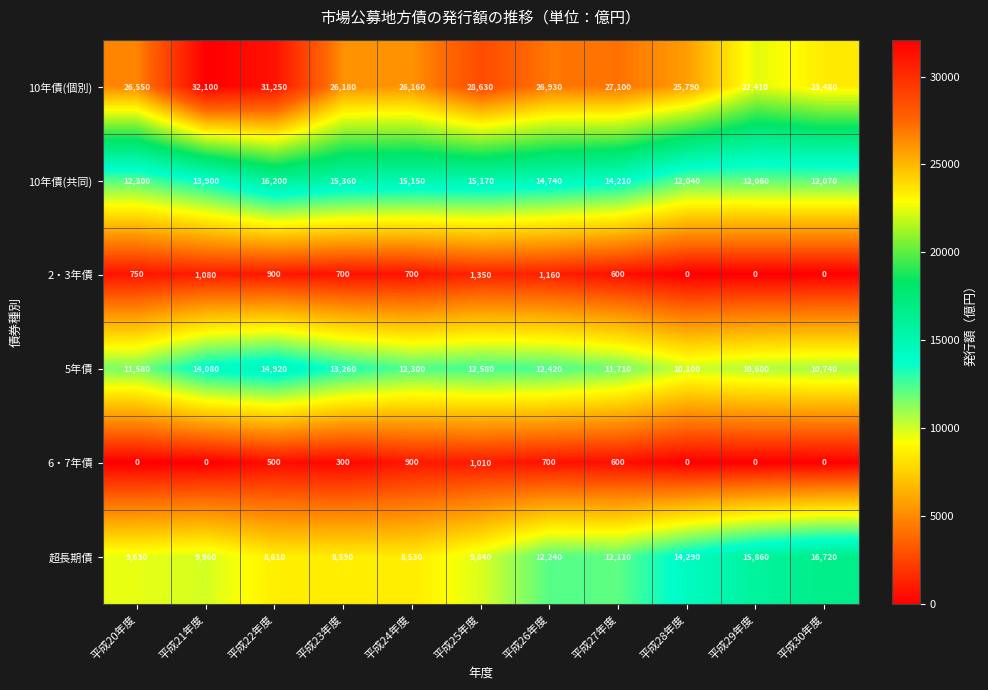

Which series changed the most between 平成26年度 and 平成29年度?

10年債(個別)